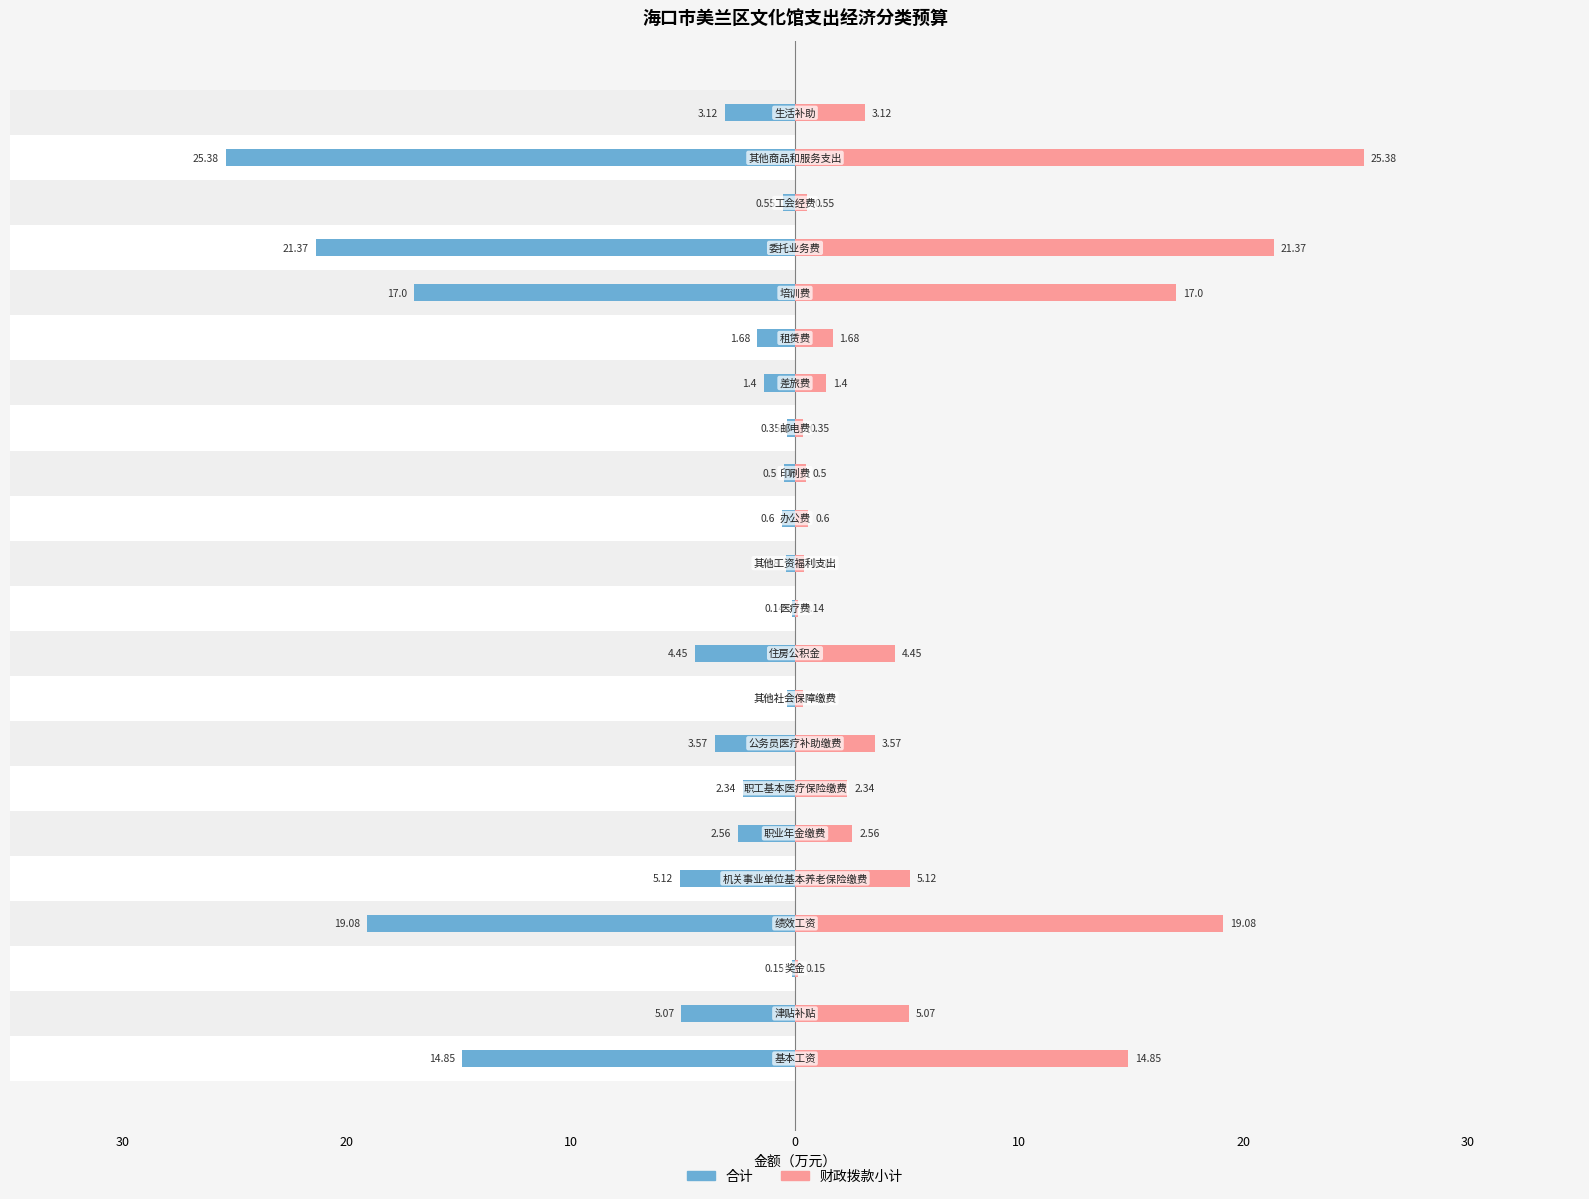

Reading left to right, extract all data points from this chart.

合计: -14.8	-5.1	-0.1	-19.1	-5.1	-2.6	-2.3	-3.6	-0.4	-4.5	-0.1	-0.4	-0.6	-0.5	-0.3	-1.4	-1.7	-17.0	-21.4	-0.6	-25.4	-3.1
财政拨款小计: 14.8	5.1	0.1	19.1	5.1	2.6	2.3	3.6	0.4	4.5	0.1	0.4	0.6	0.5	0.3	1.4	1.7	17.0	21.4	0.6	25.4	3.1